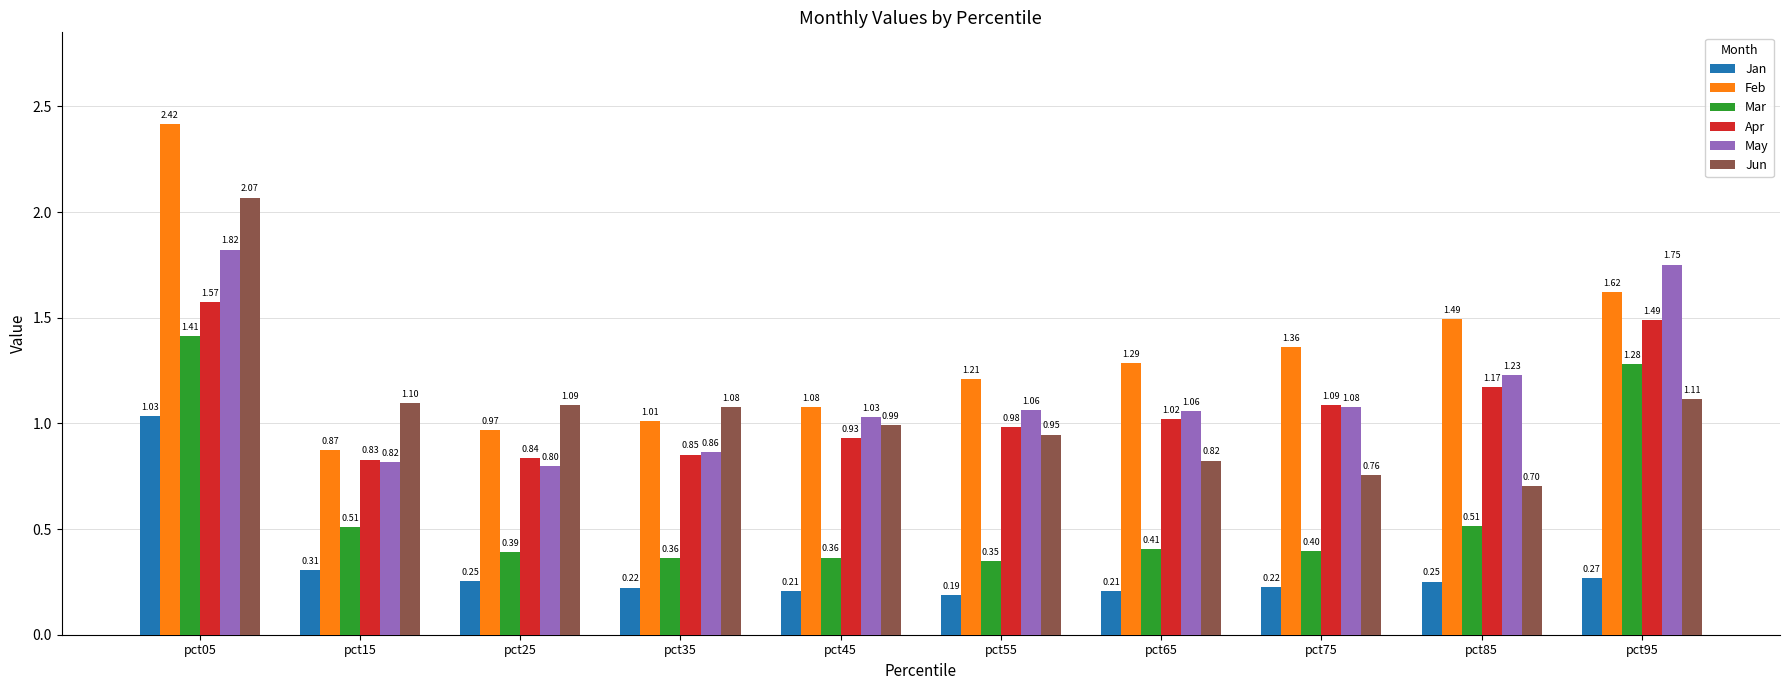

How many values in the May series exceed 1?

7